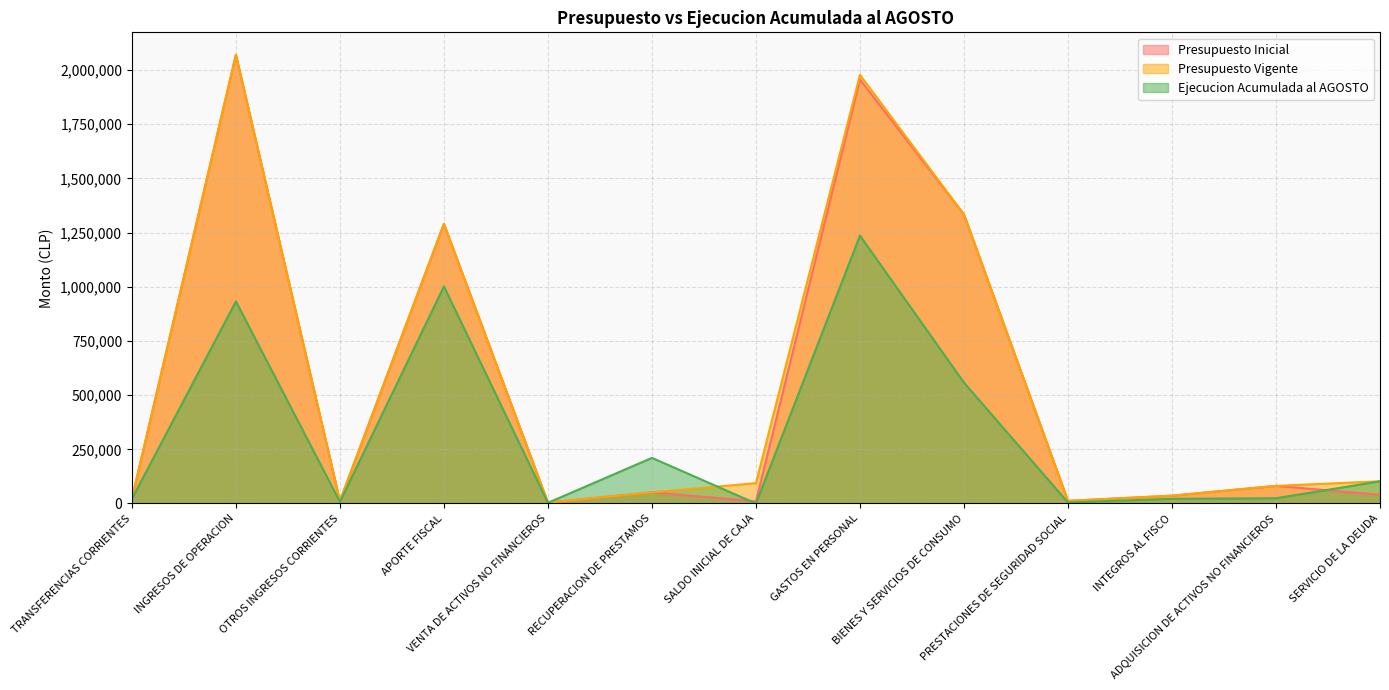

Which label corresponds to the largest value in the chart?

INGRESOS DE OPERACION